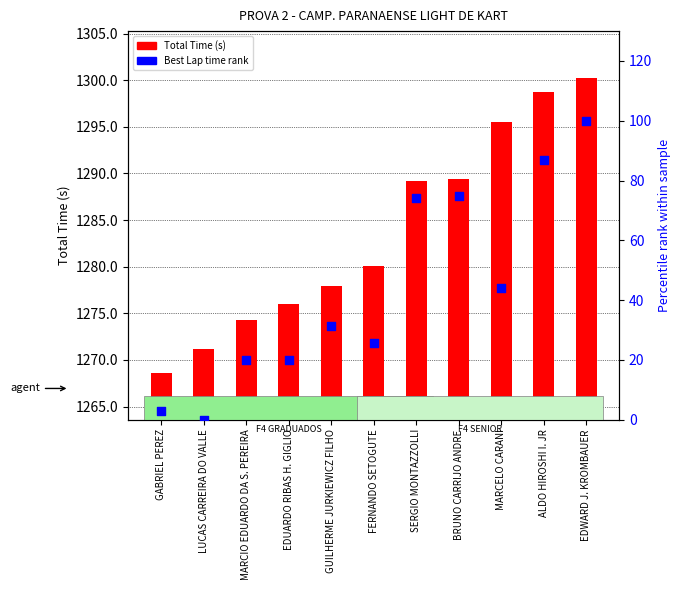

What are all the series names shown in the legend?

Total Time (s), Best Lap time rank